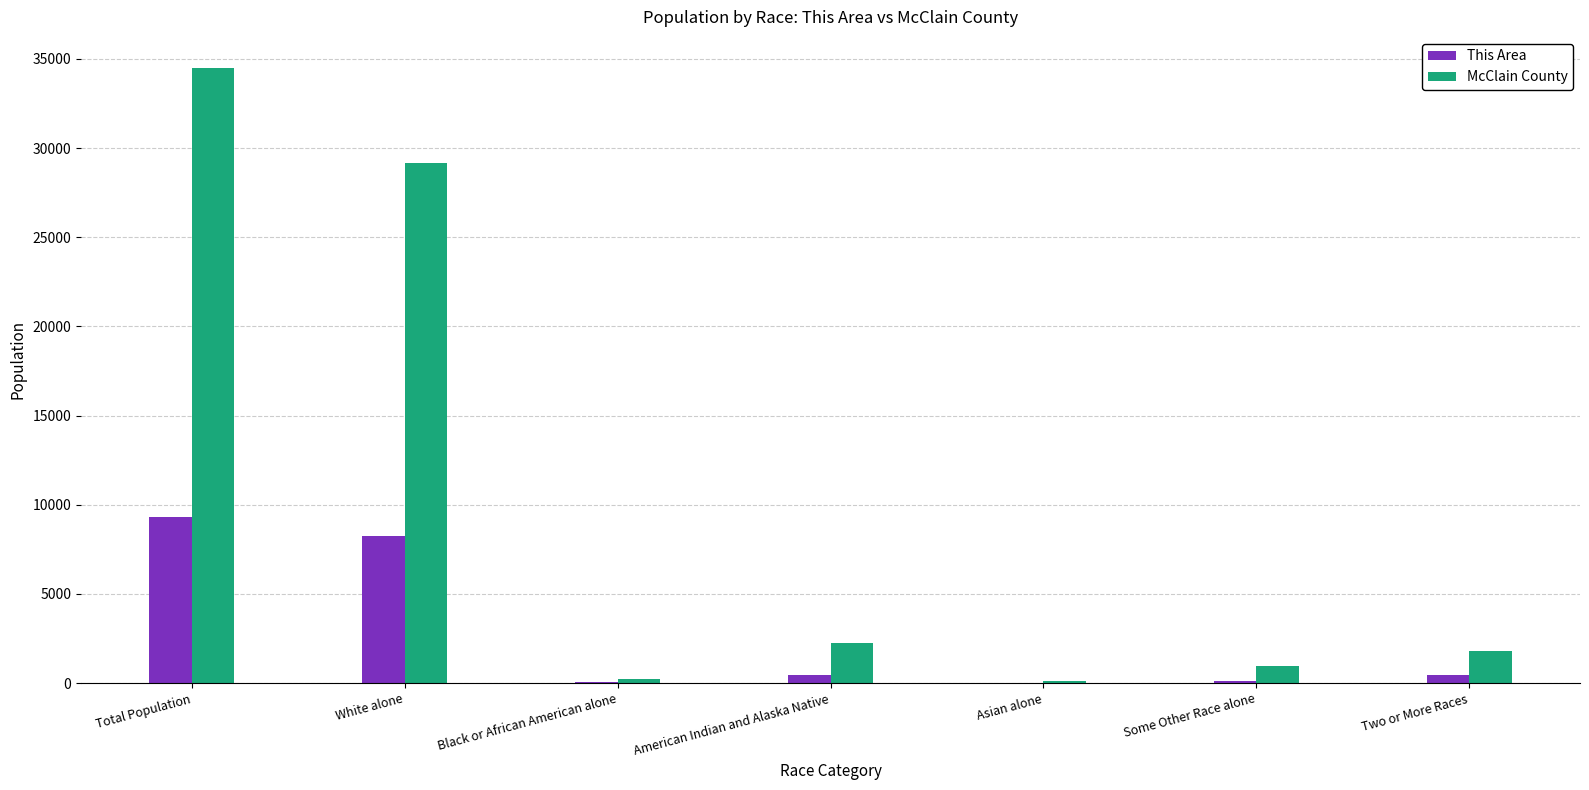

Is the value of McClain County at White alone greater than the value of This Area at Total Population?

Yes